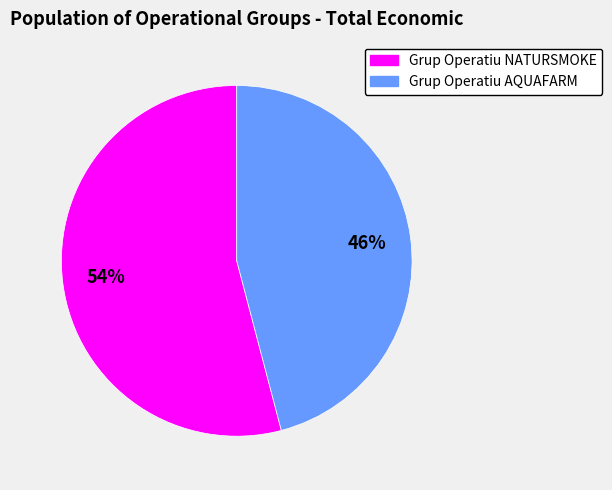

Rank the categories by value from highest to lowest.

Grup Operatiu NATURSMOKE, Grup Operatiu AQUAFARM